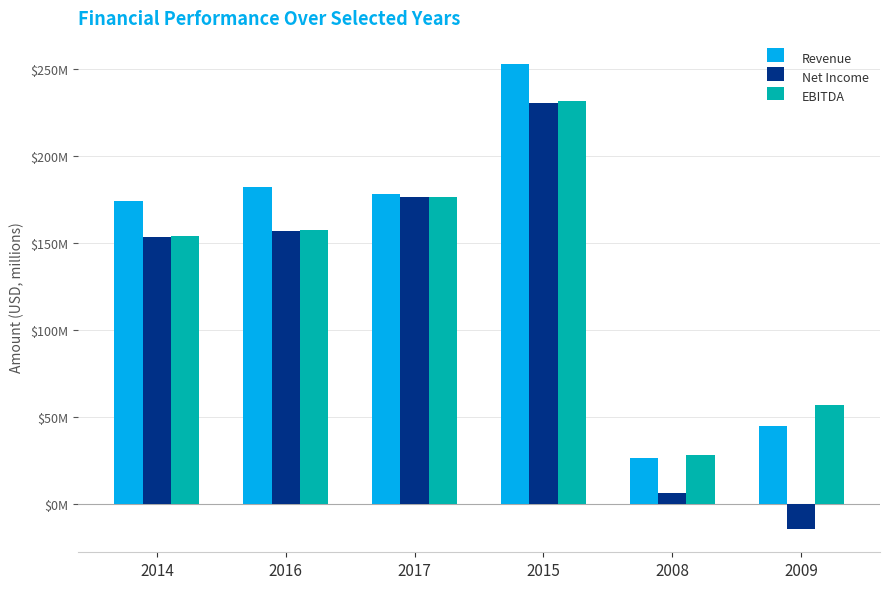

What is the maximum value shown in the chart?

253.0